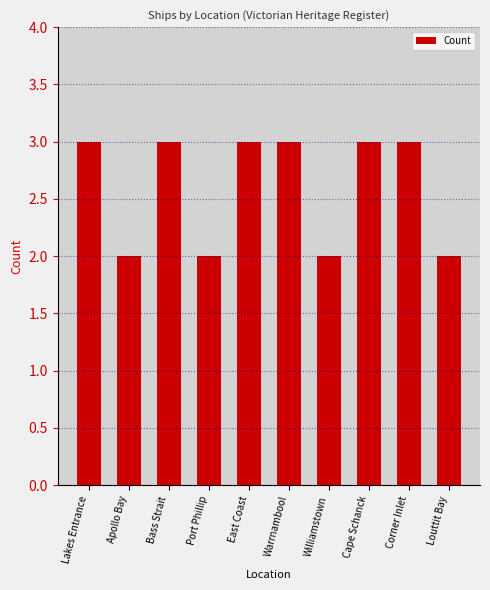

What is the greatest value displayed?

3